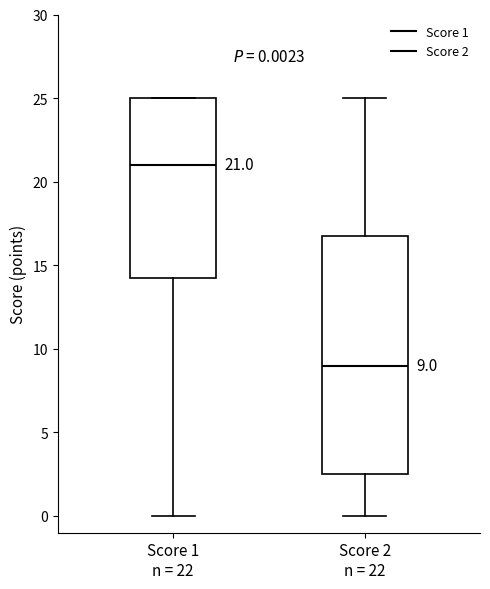

Which box is the tallest, from its lower edge to its upper edge?

Score 2 n = 22